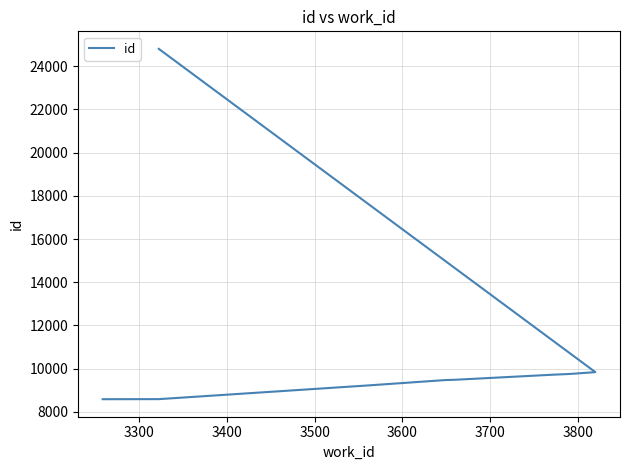

What is the difference between the second highest and second lowest values?

1250